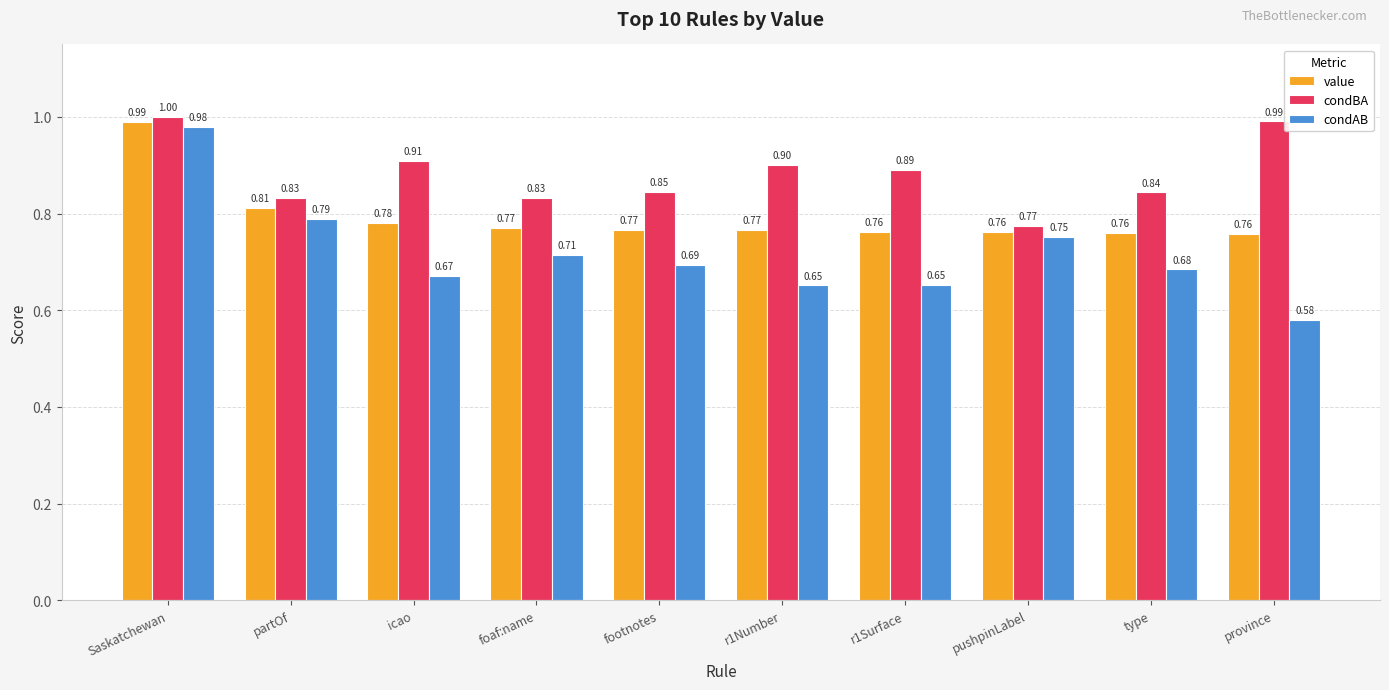

What position from the left is partOf?

2